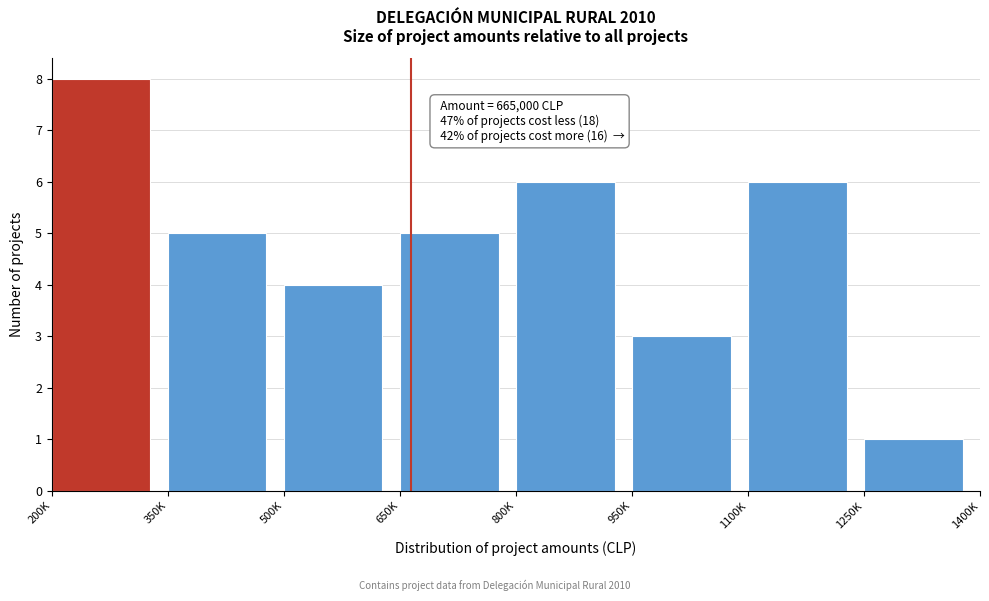

Reading right to left, extract all data points from this chart.

1	6	3	6	5	4	5	8